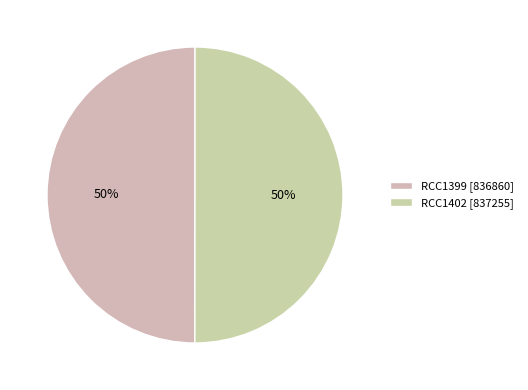

Count the number of slices in the pie.

2